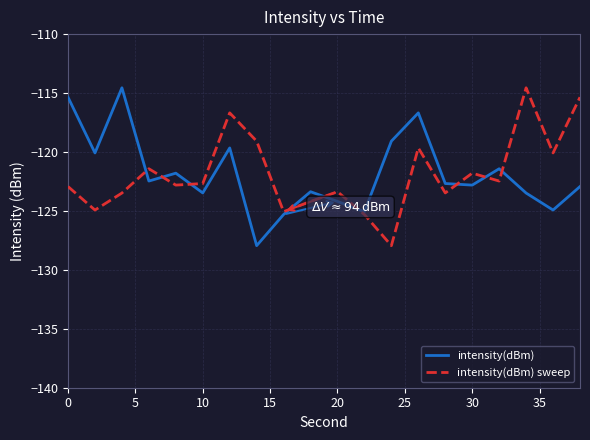

What is the maximum value shown in the chart?

-114.6